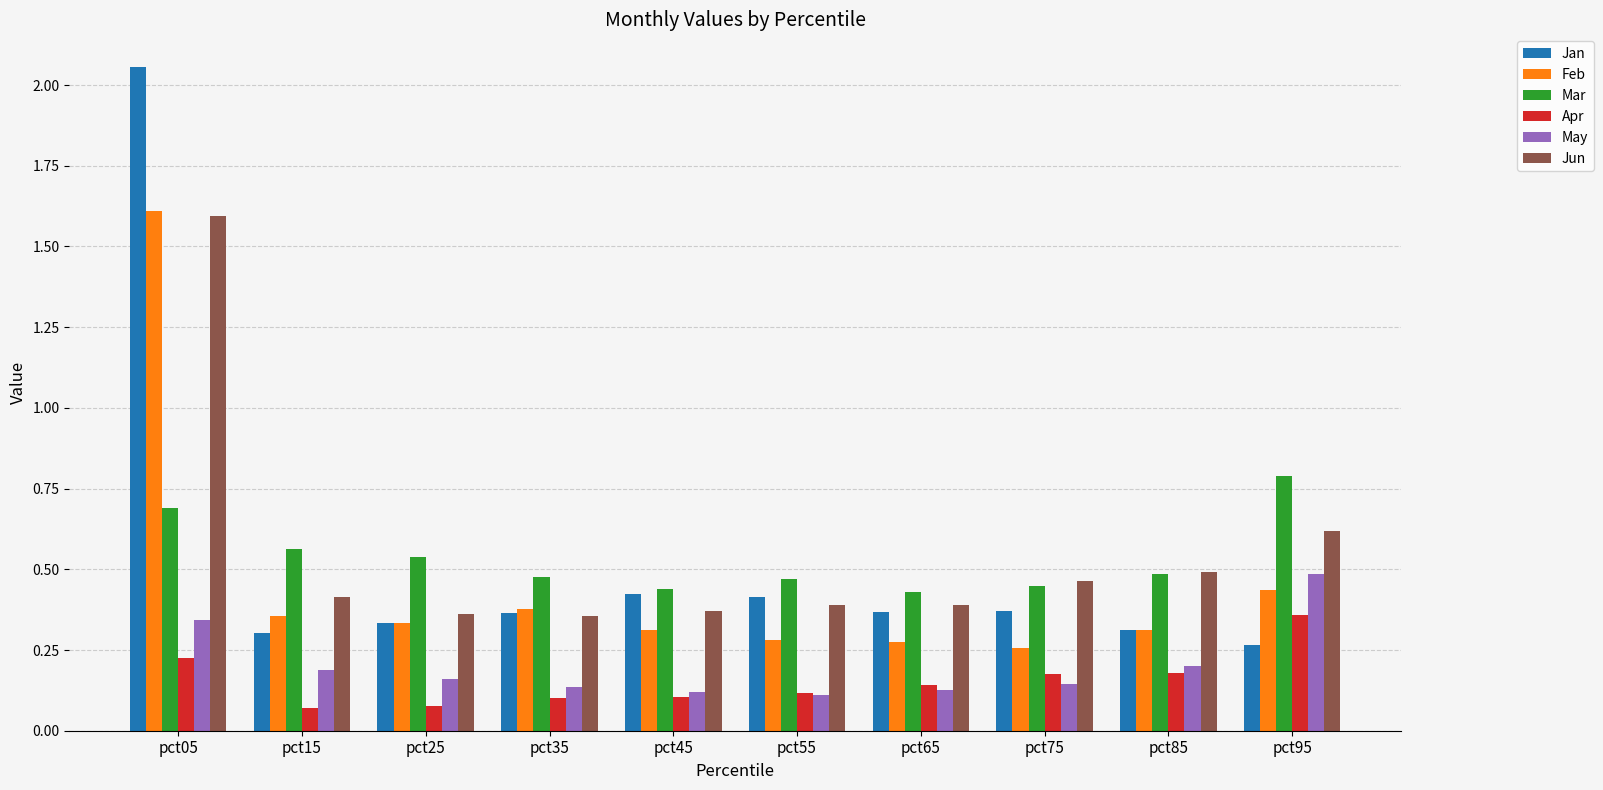

How many Jun values are between 0 and 1?

9